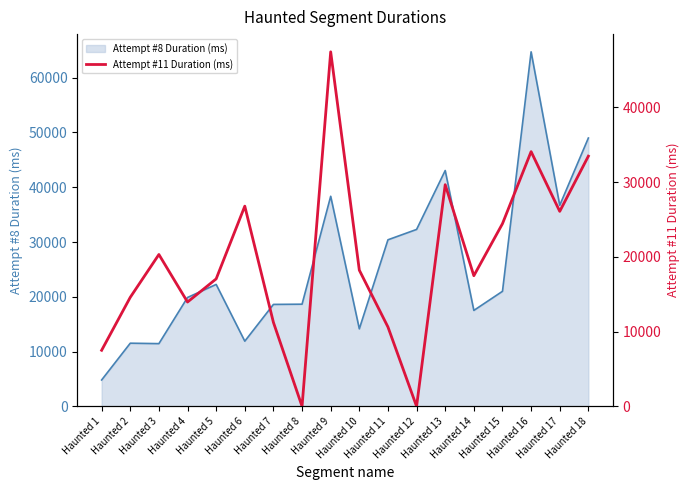

What is the change in value from Haunted 2 to Haunted 15?

+9849